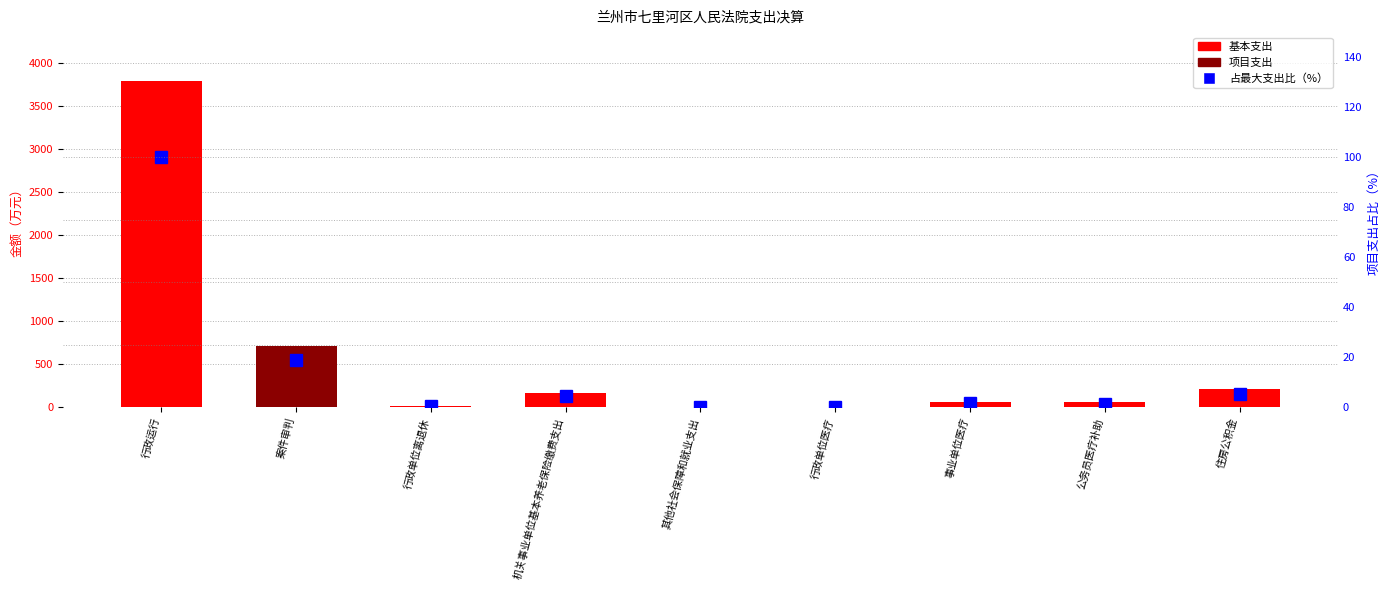

Reading left to right, transcribe all the data shown in this chart.

基本支出: 行政运行=3795.0	案件审判=0.0	行政单位离退休=12.1	机关事业单位基本养老保险缴费支出=171.4	其他社会保障和就业支出=2.0	行政单位医疗=0.6	事业单位医疗=67.1	公务员医疗补助=56.5	住房公积金=208.8
项目支出: 行政运行=0.0	案件审判=715.9	行政单位离退休=0.0	机关事业单位基本养老保险缴费支出=0.0	其他社会保障和就业支出=0.0	行政单位医疗=0.0	事业单位医疗=0.0	公务员医疗补助=0.0	住房公积金=0.0
占最大支出比（%）: 行政运行=100.0	案件审判=18.9	行政单位离退休=0.3	机关事业单位基本养老保险缴费支出=4.5	其他社会保障和就业支出=0.1	行政单位医疗=0.0	事业单位医疗=1.8	公务员医疗补助=1.5	住房公积金=5.5